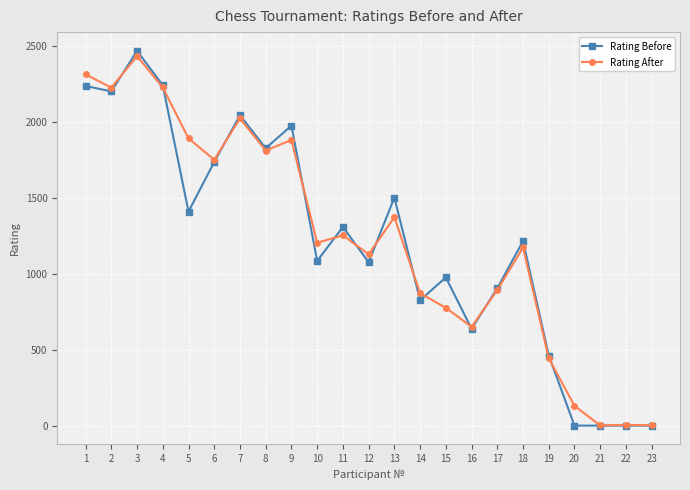

The value of Rating Before at 1 is 2235. True or false?

True